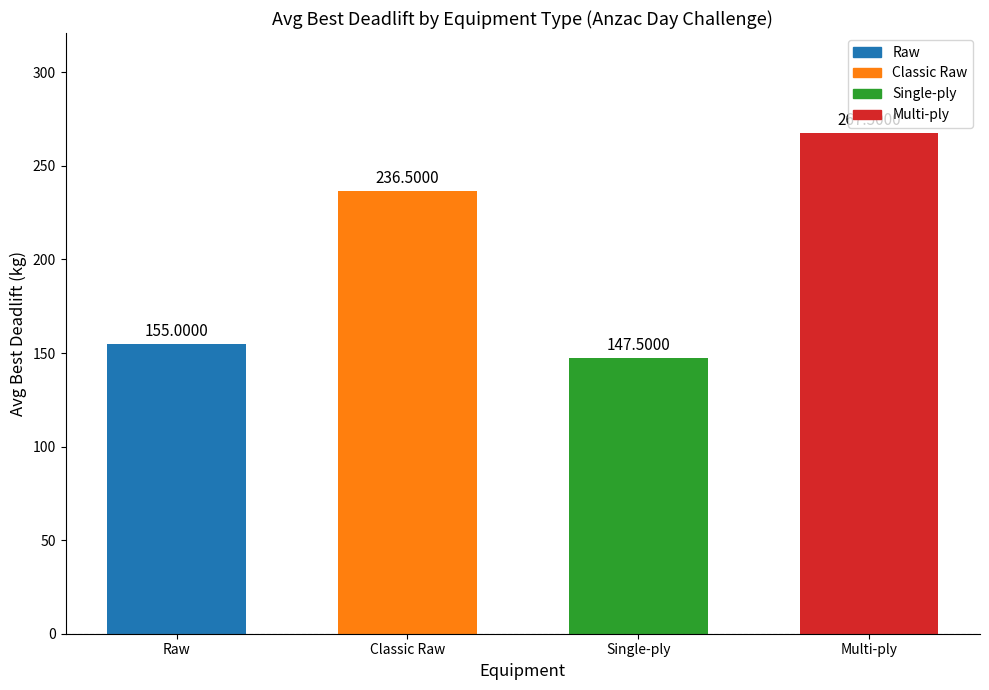

What is the label of the 1st bar from the left?

Raw